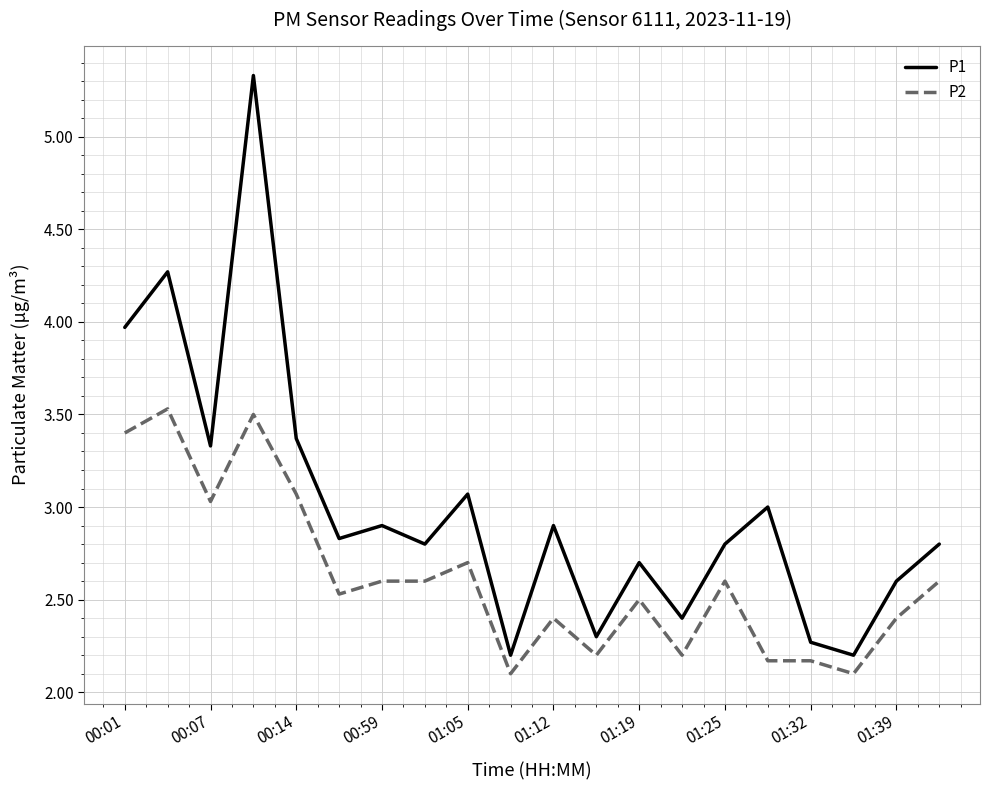

List the series in order of their overall mean, highest first.

P1, P2